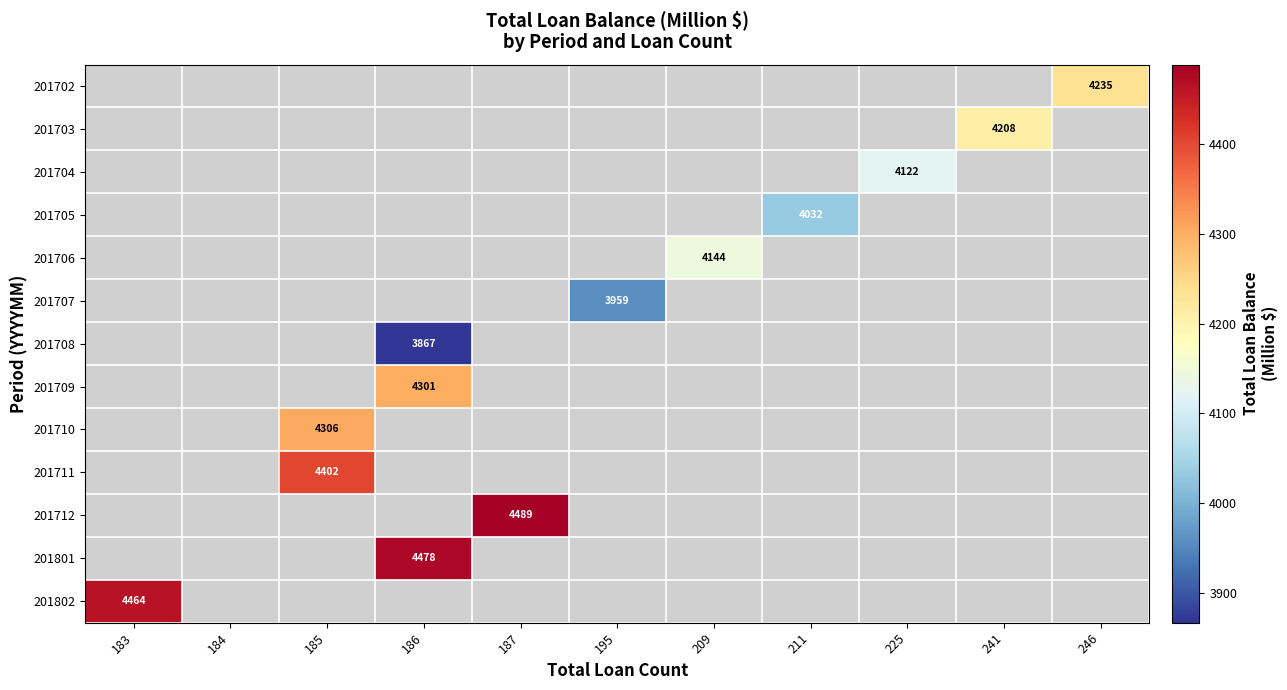

How many series are shown in this chart?

13